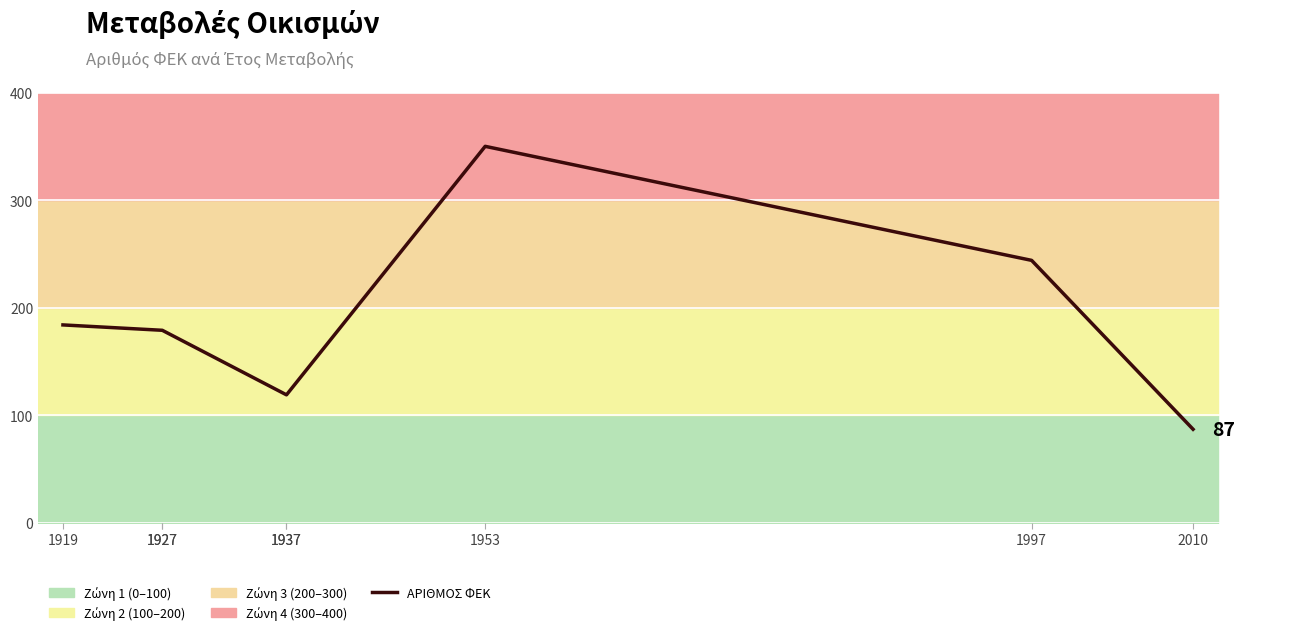

What is the ratio of the value at 1937 to the value at 1997?

0.5